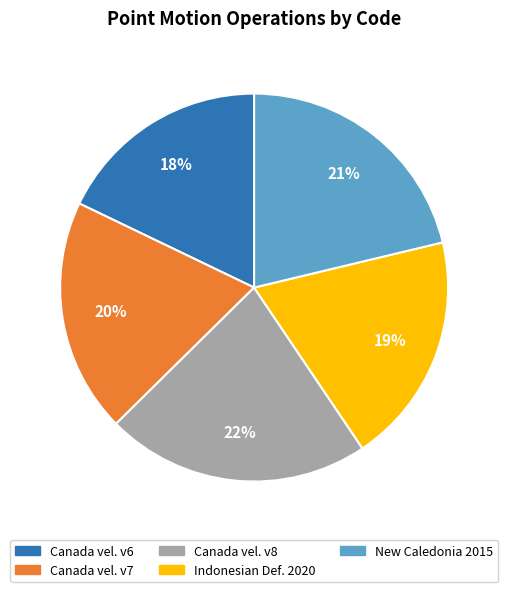

Is there a majority slice in this chart?

No